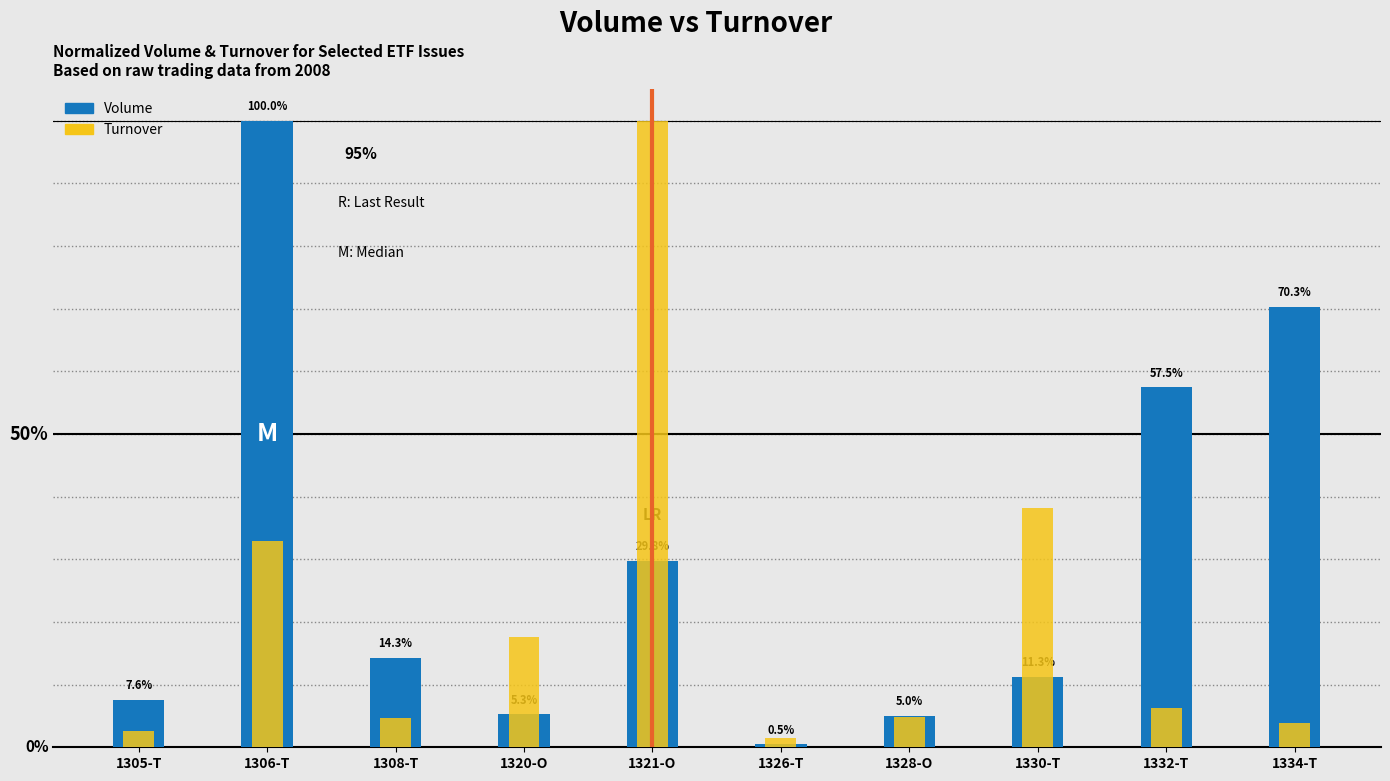

Which has a higher value, 1306-T or 1330-T?

1306-T